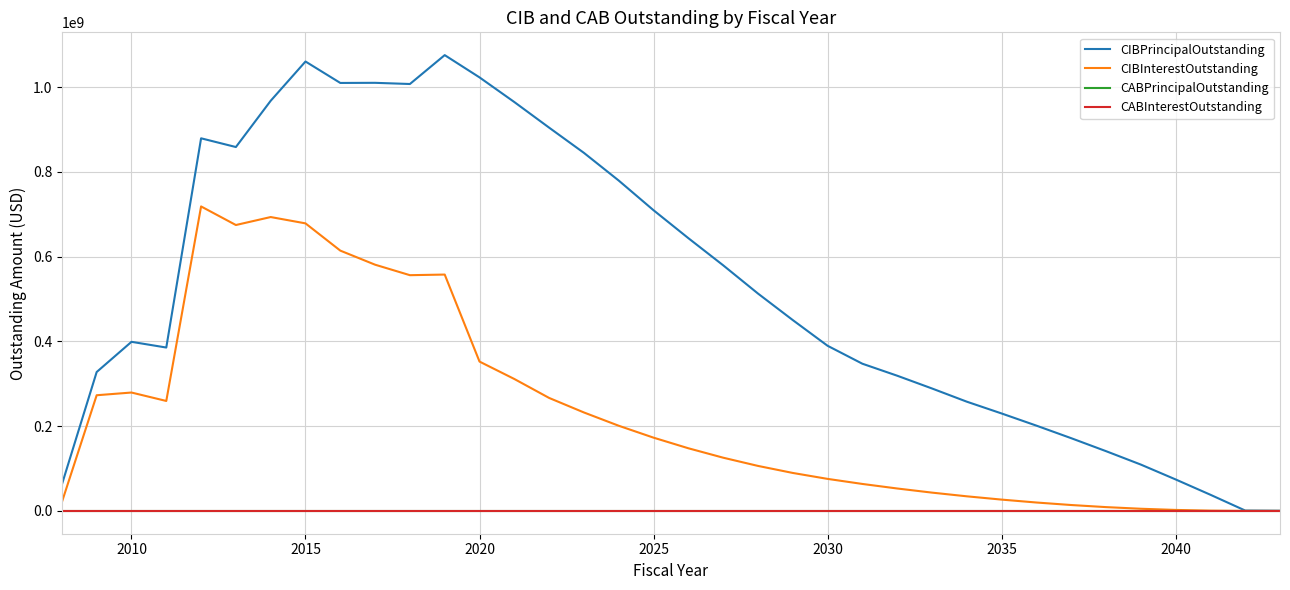

True or false: CIBInterestOutstanding and CIBPrincipalOutstanding cross at least once.

False